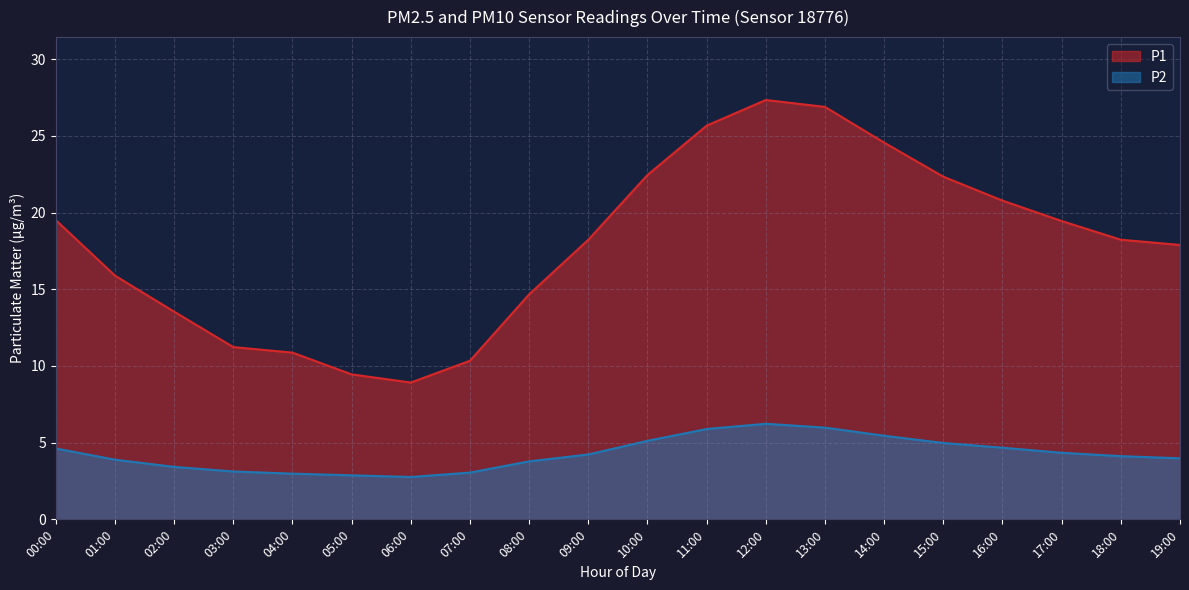

True or false: P1 has a value of 8.9 at 06:00.

True